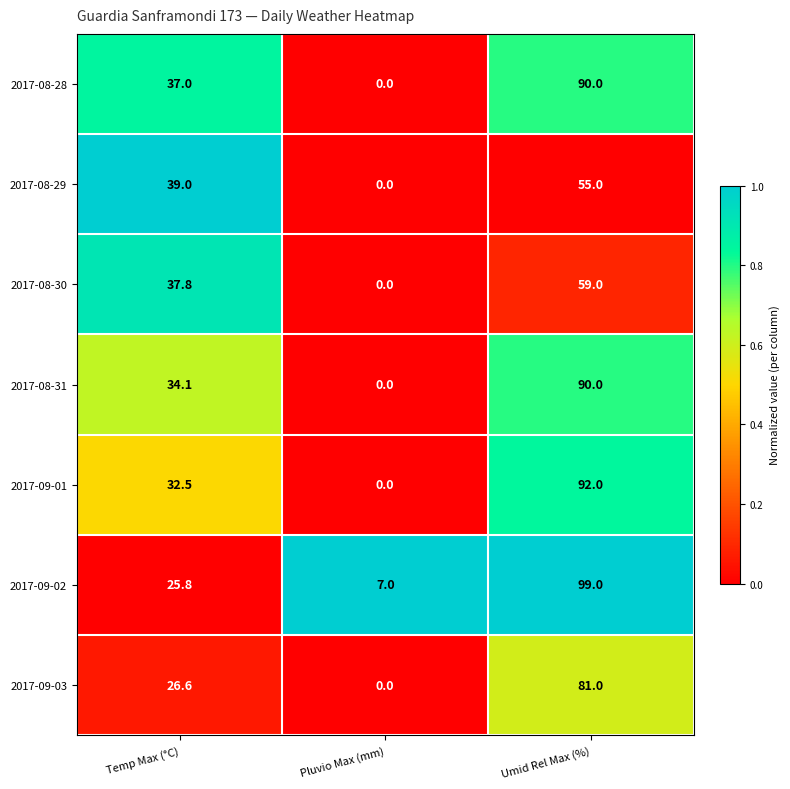

What is the spread (max minus min) of values at Pluvio Max (mm)?

7.0